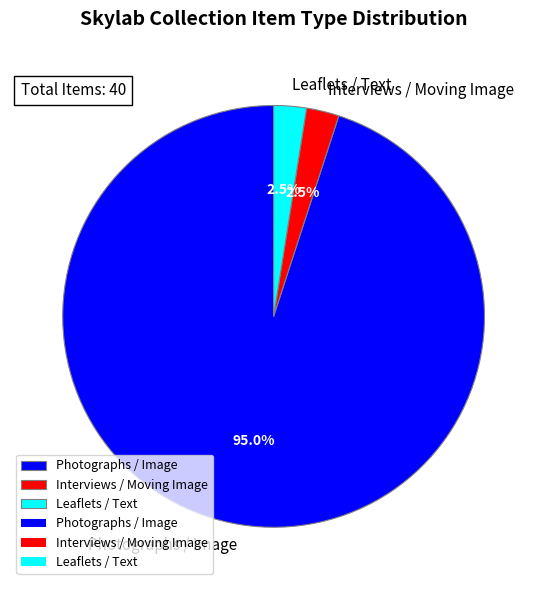

Is the sum of Interviews / Moving Image and Photographs / Image greater than half?

Yes